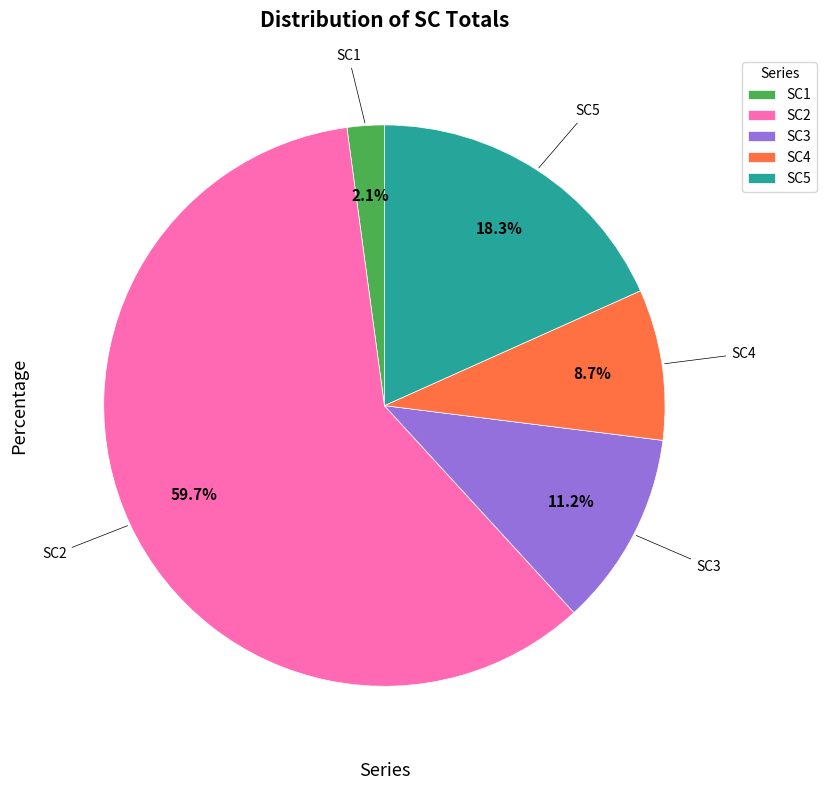

Which has a higher value, SC1 or SC3?

SC3